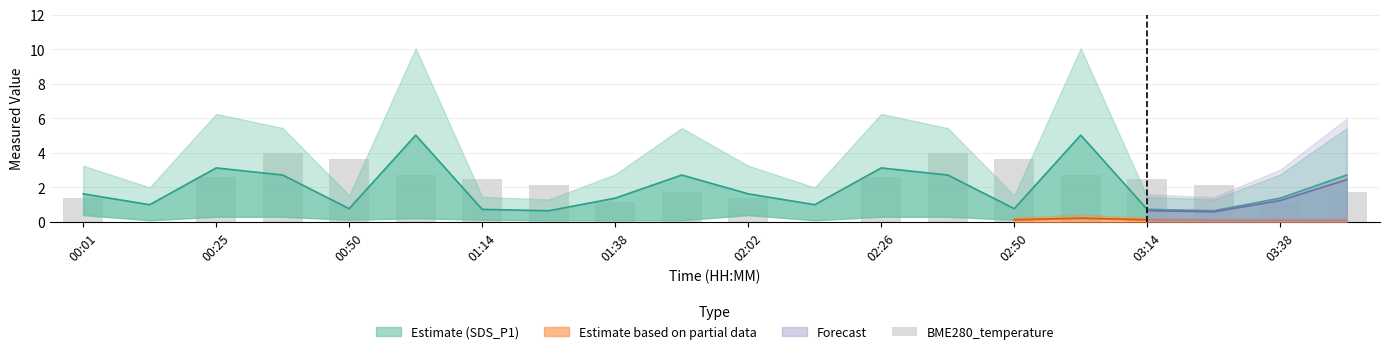

Are the bars grouped side by side (vs. stacked)?

No